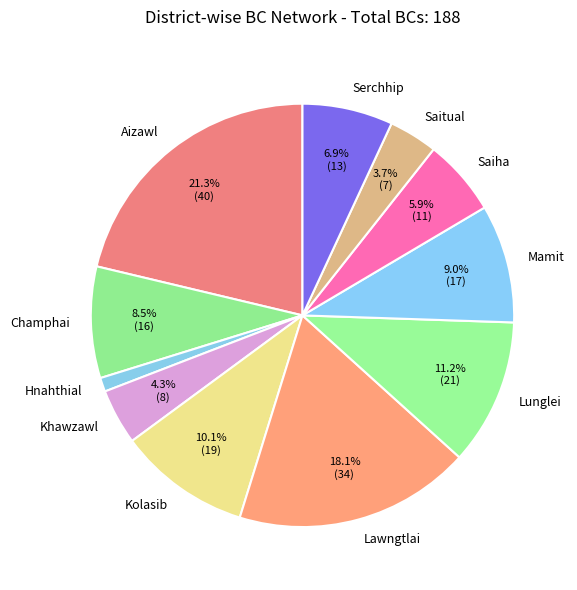

What portion of the pie excludes Khawzawl?

95.7%